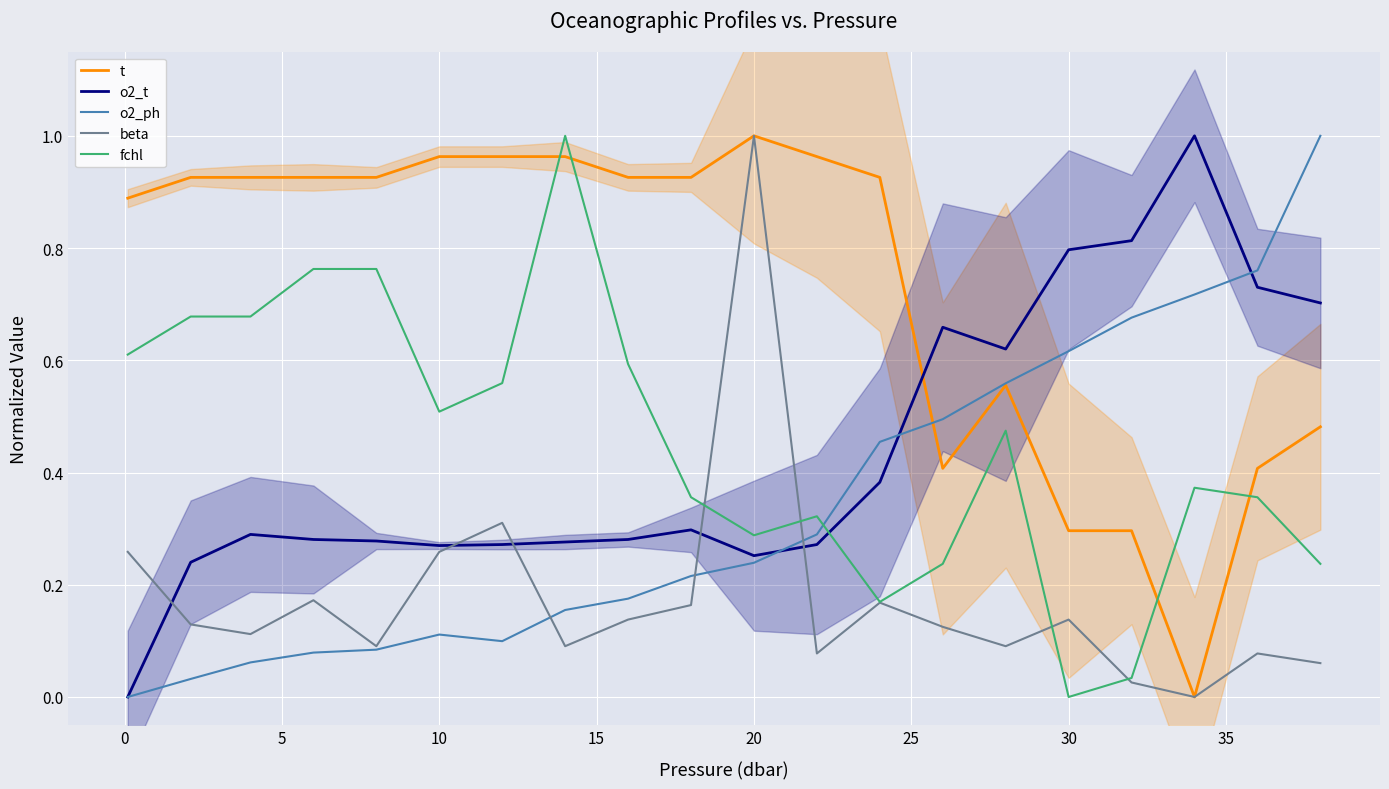

What is the value of the t point at the 12th from the left?

1.0